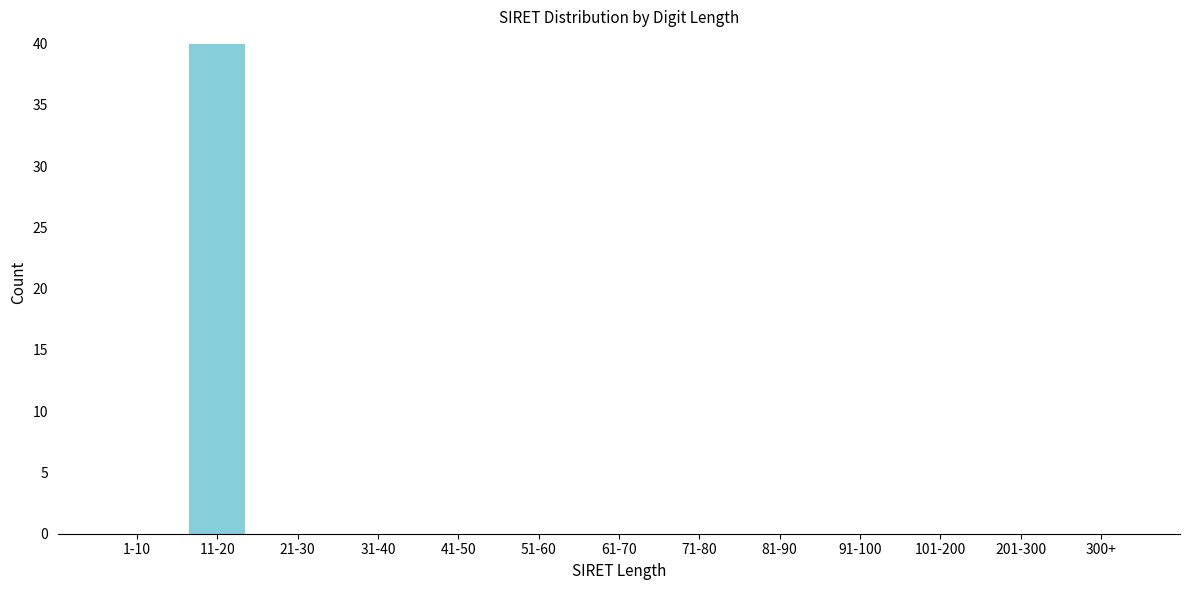

Reading left to right, extract all data points from this chart.

1-10=0	11-20=40	21-30=0	31-40=0	41-50=0	51-60=0	61-70=0	71-80=0	81-90=0	91-100=0	101-200=0	201-300=0	300+=0